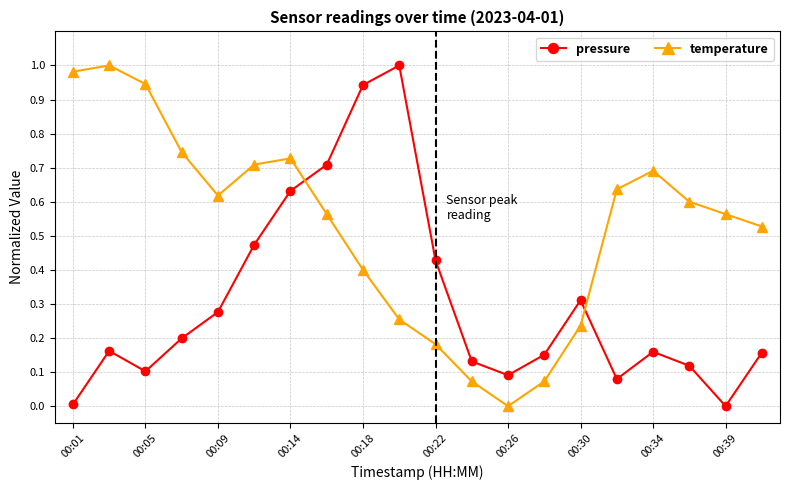

List the series in order of their overall mean, lowest first.

pressure, temperature